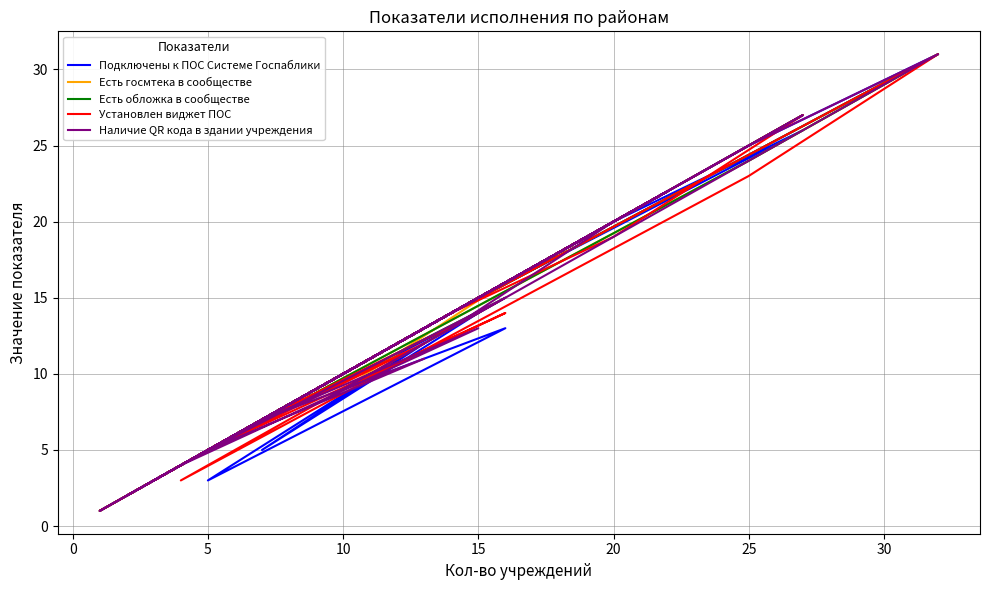

How many interior local valleys does the Есть госмтека в сообществе series have?

12